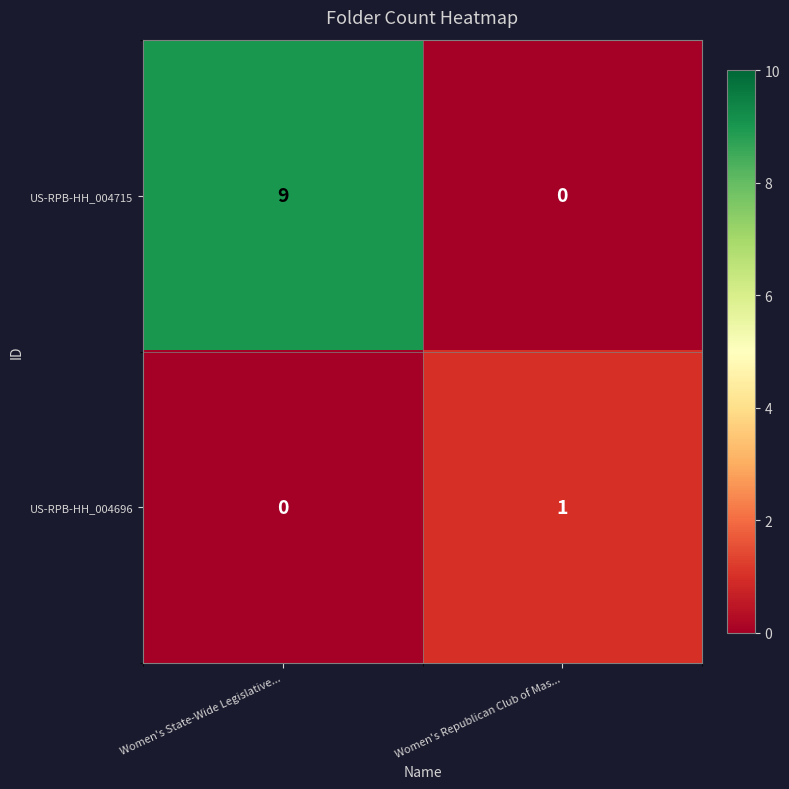

Read the US-RPB-HH_004715 value at Women's State-Wide Legislative....

9